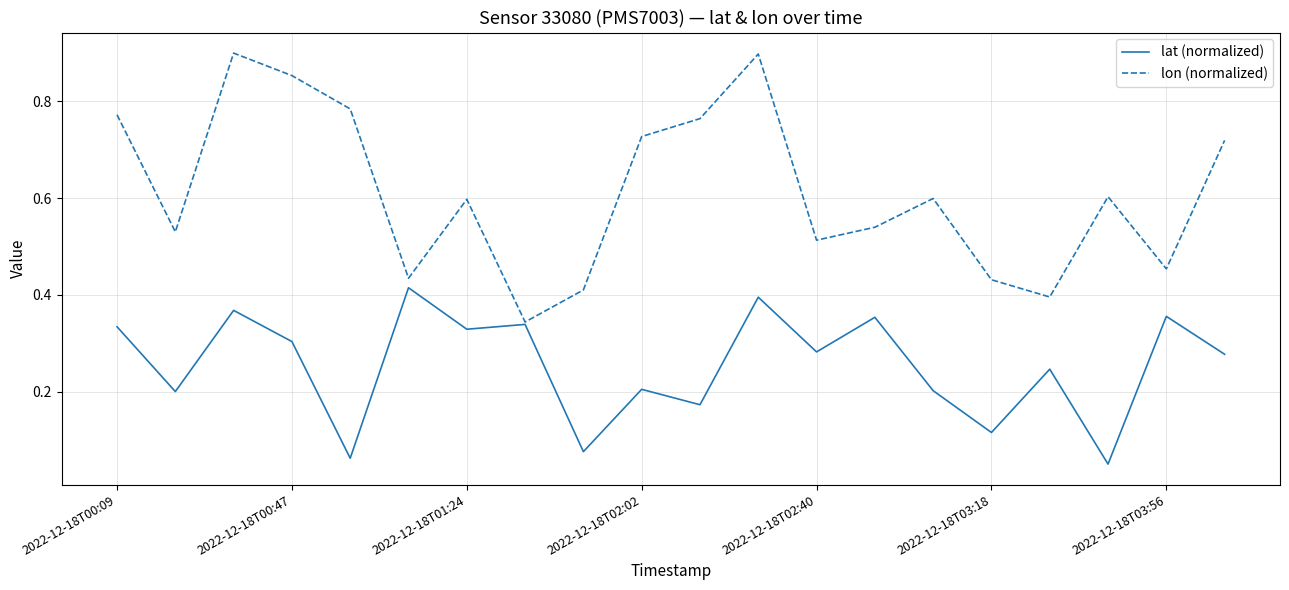

Which series has the widest spread of values?

lon (normalized)